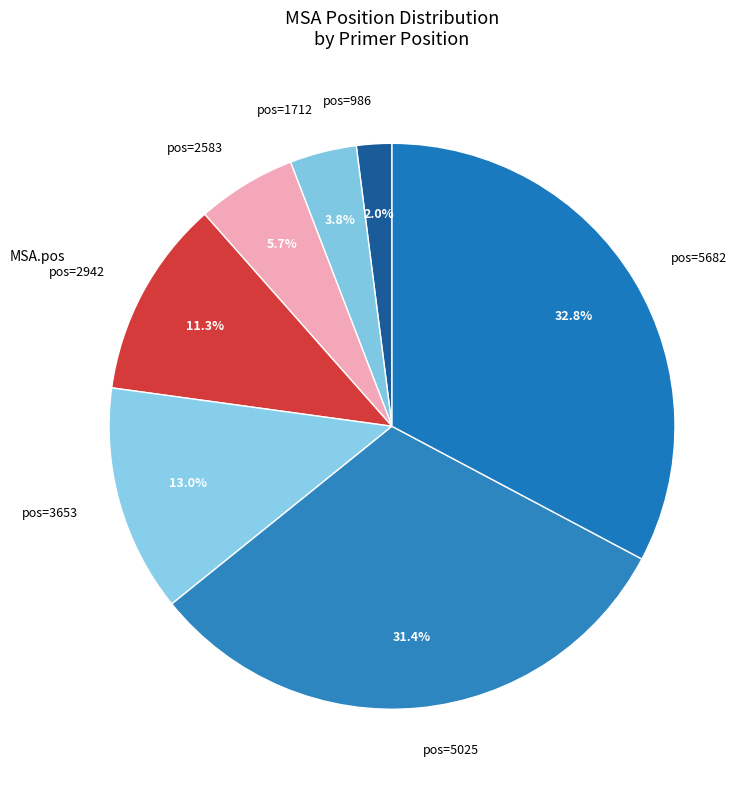

Does pos=1712 account for over 50% of the chart?

No